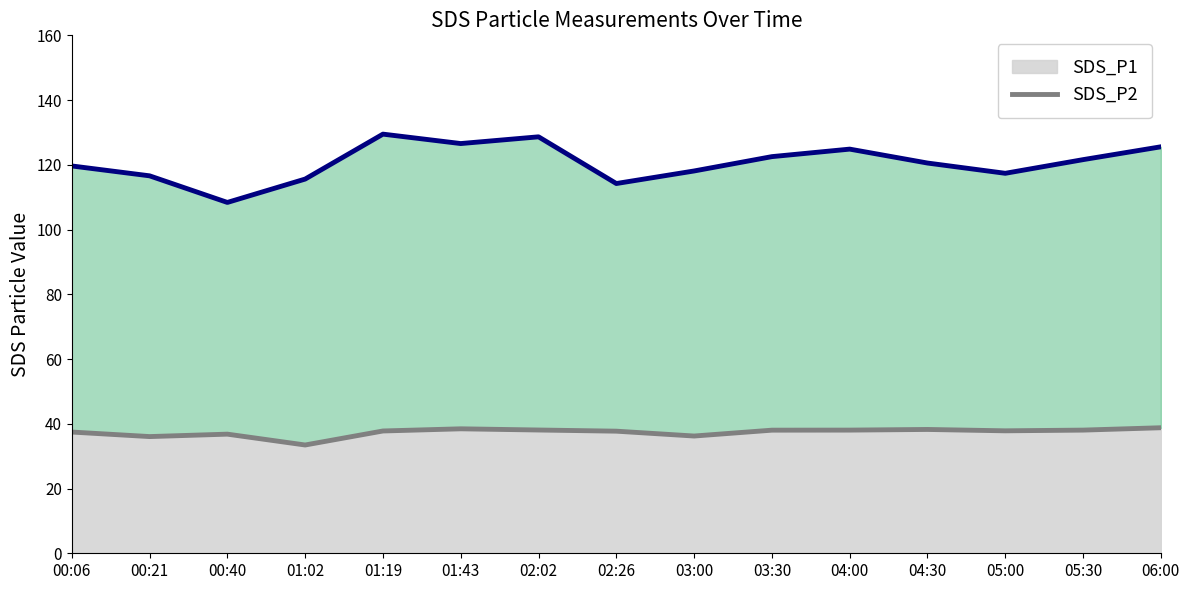

Count the number of categories in the chart.

15